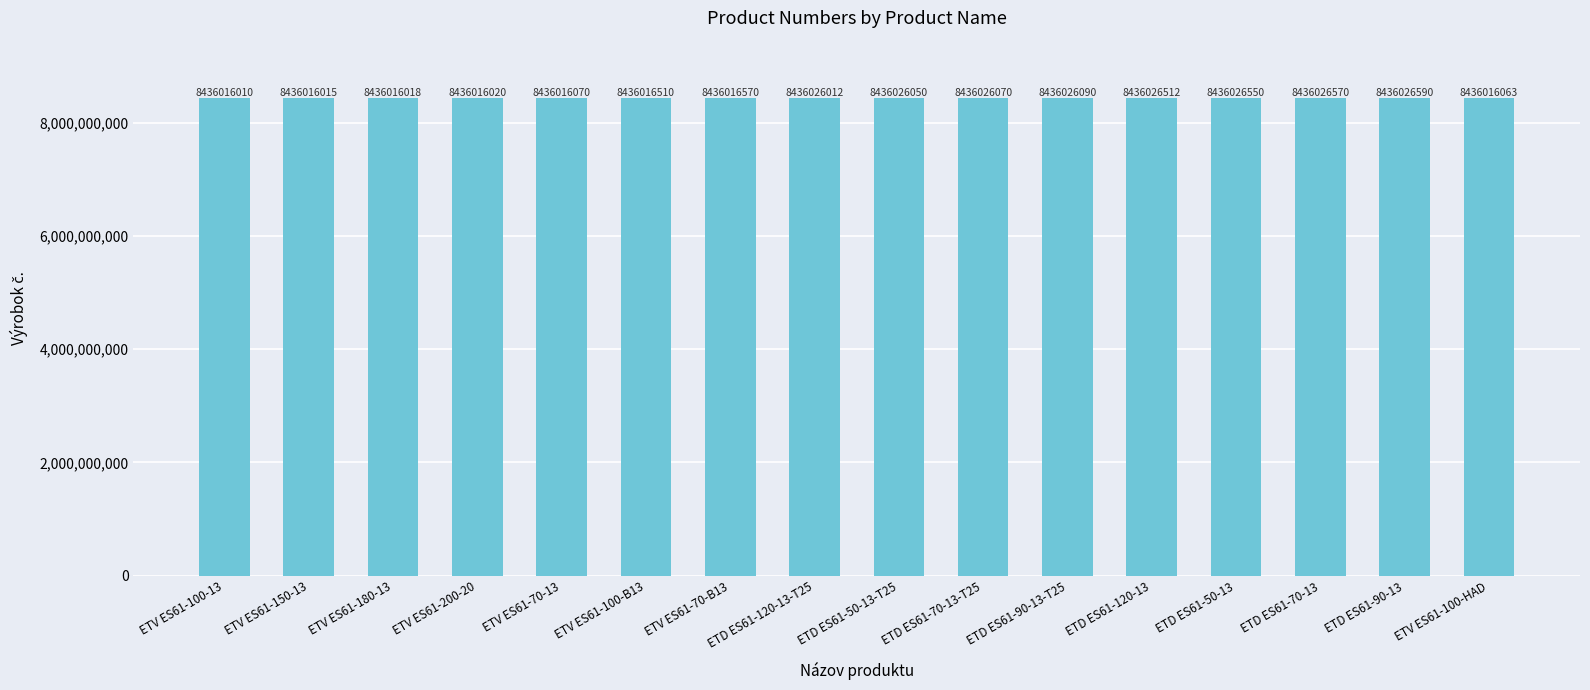

Are the bars grouped side by side (vs. stacked)?

No